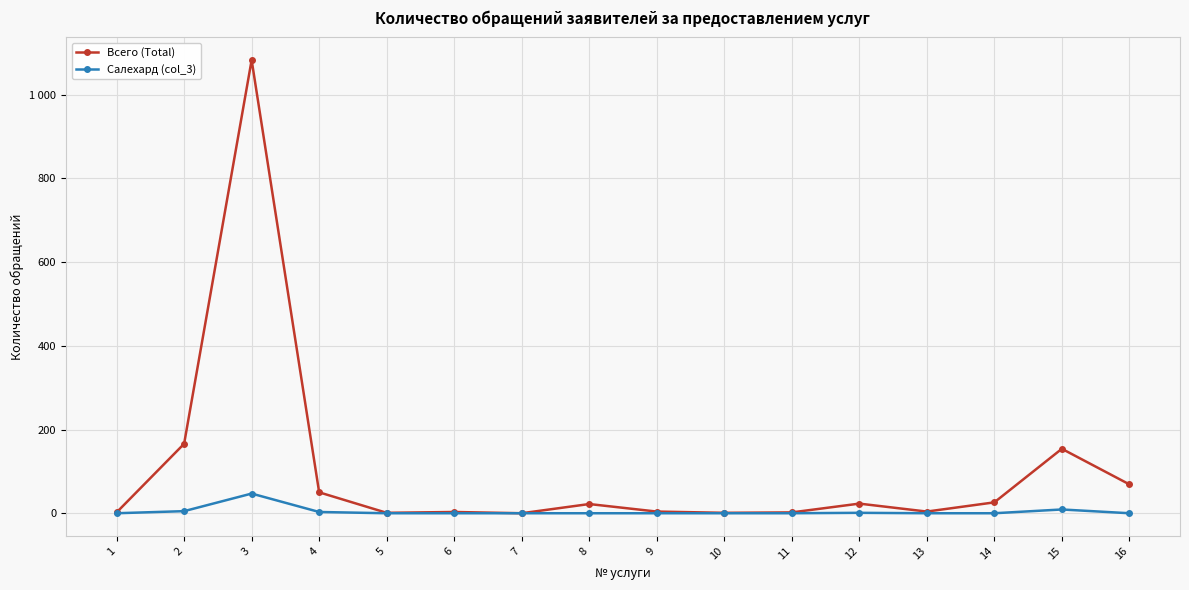

What is the sum of all Всего (Total) values?

1610